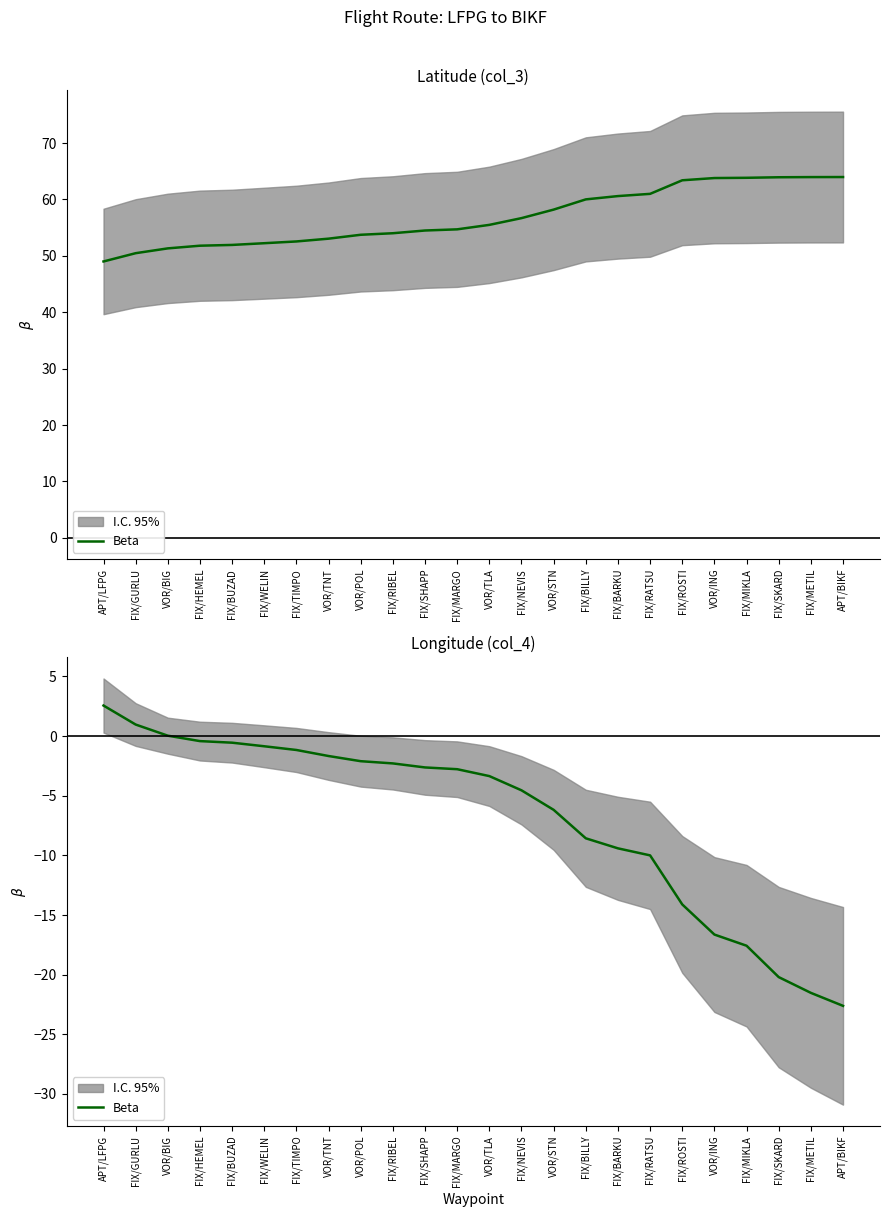

What is the difference between the maximum and minimum values?

25.2